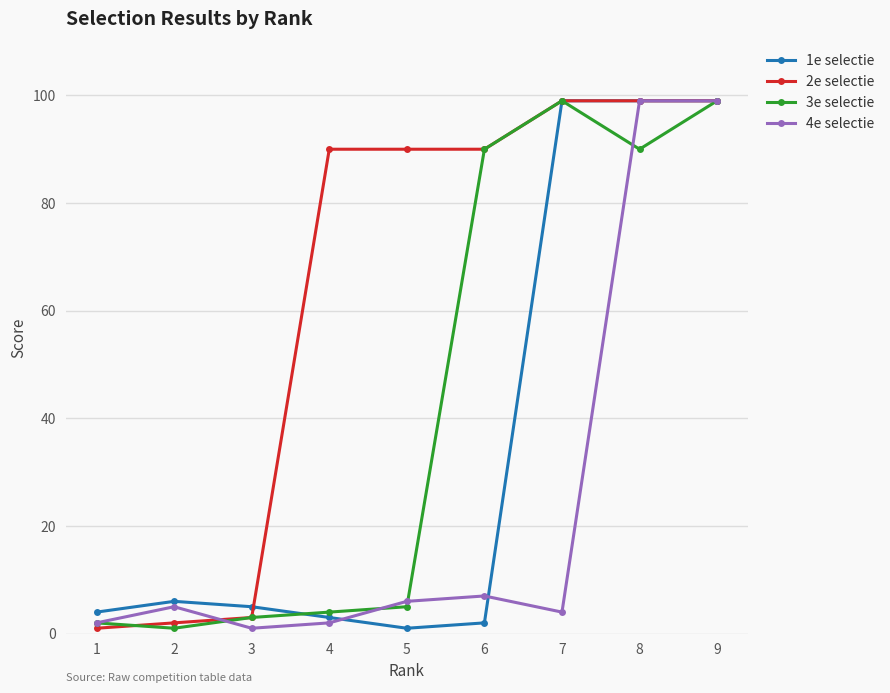

What is the average value of the 2e selectie series?

64